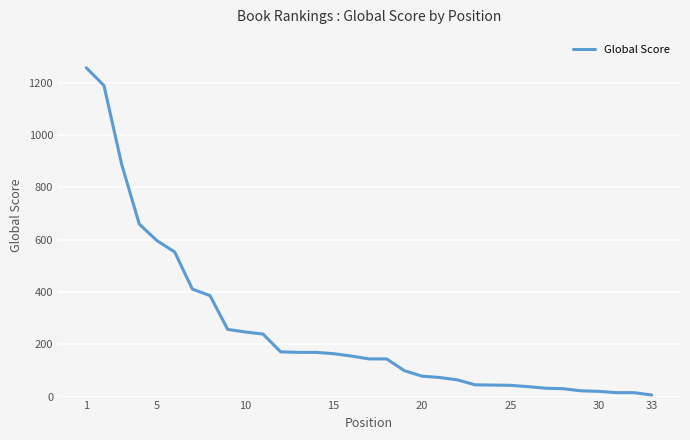

Is this an area chart (filled region under the line)?

No